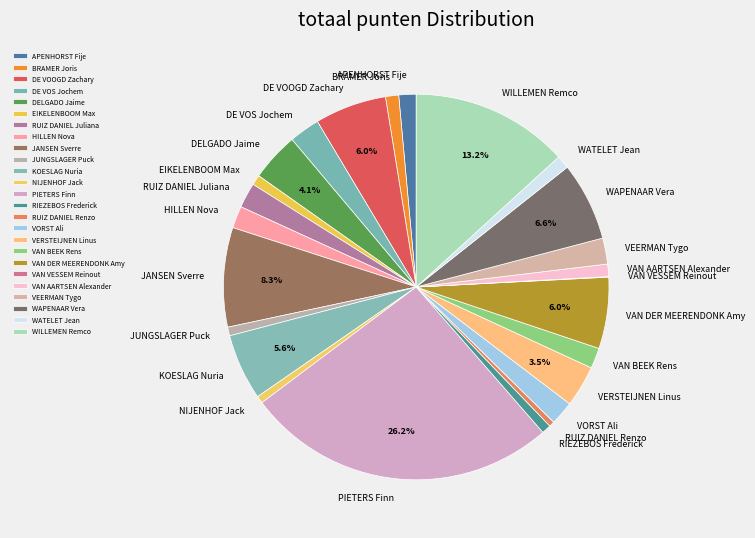

What percentage is the VEERMAN Tygo slice, to the nearest percent?

2%